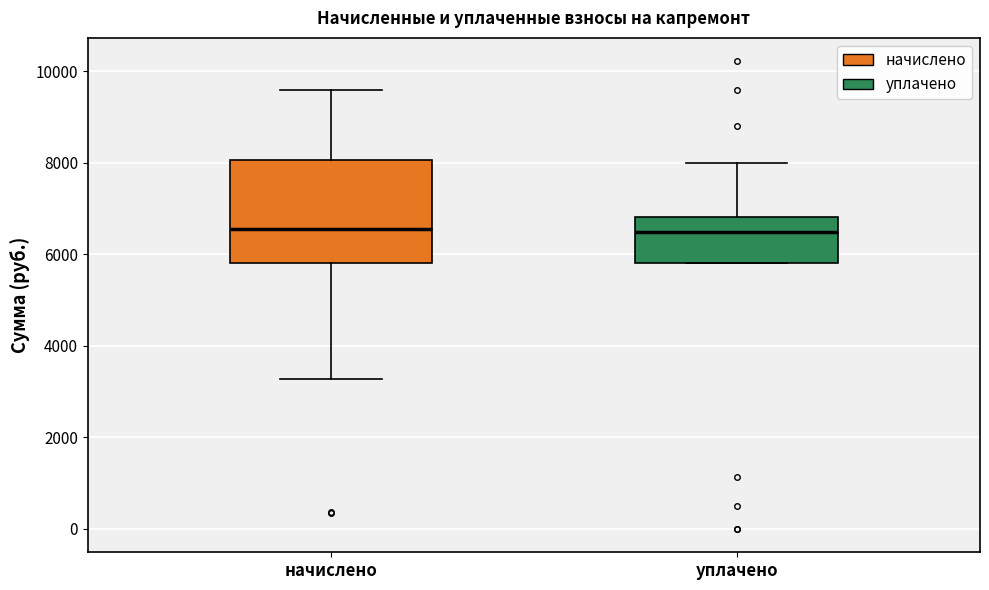

Where does the median line of the box for уплачено sit on the y-axis? The values are not printed on the chart, so give them approximately, as read against the axis.

6400